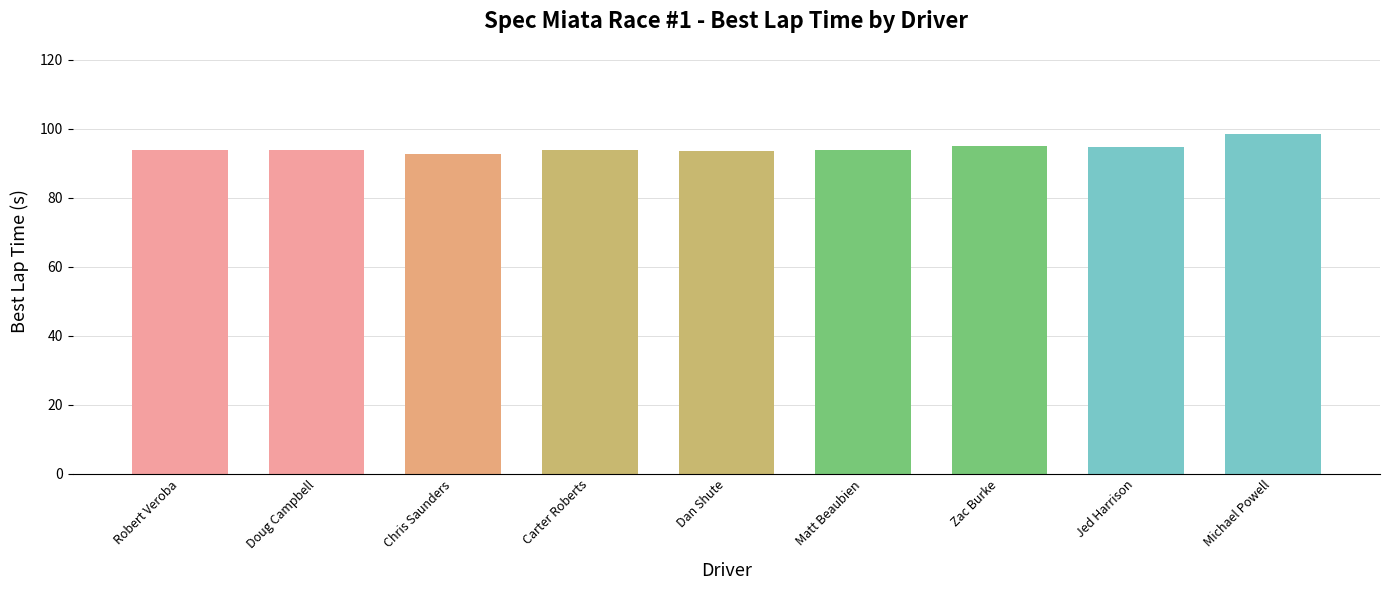

What is the approximate value at Michael Powell?

98.6